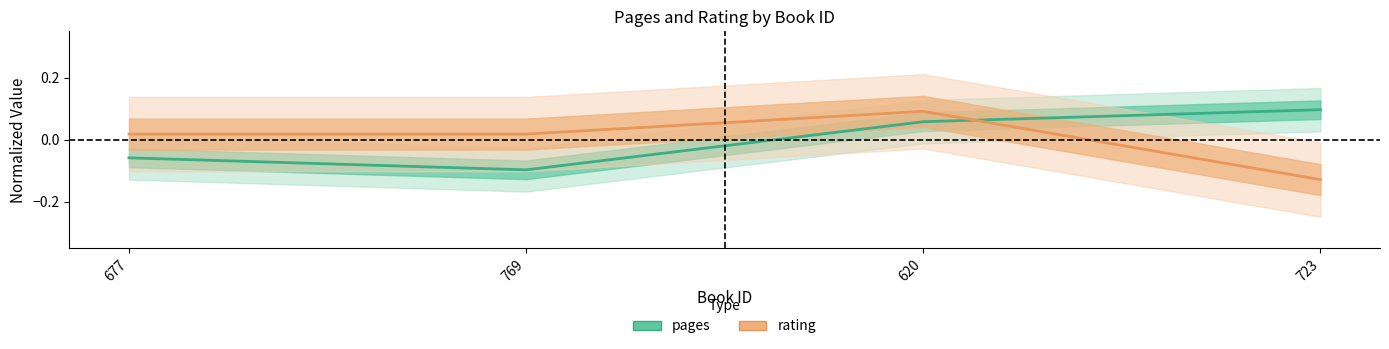

What is the difference between the pages values at 620 and 677?

0.1